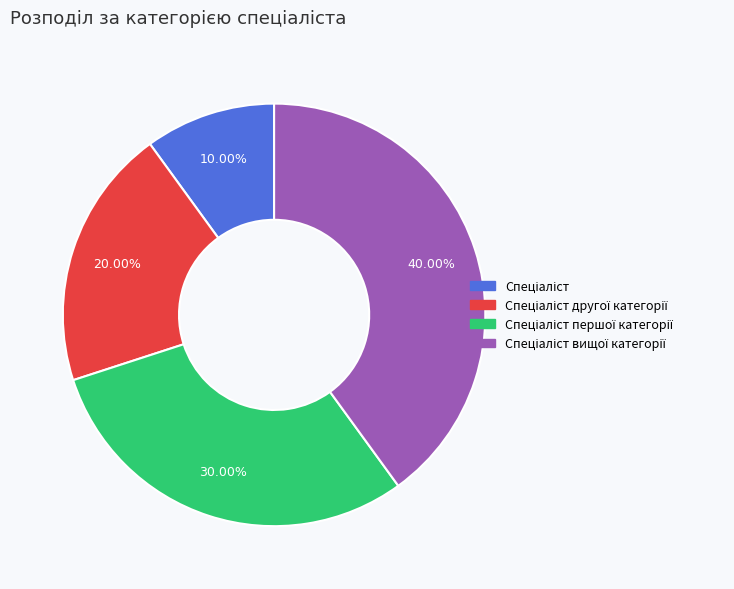

Is there a majority slice in this chart?

No